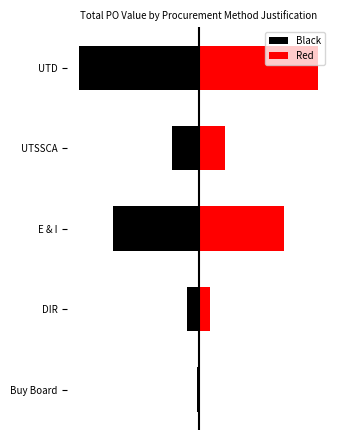

List the labels in order of Black value, largest first.

Buy Board, DIR, UTSSCA, E & I, UTD